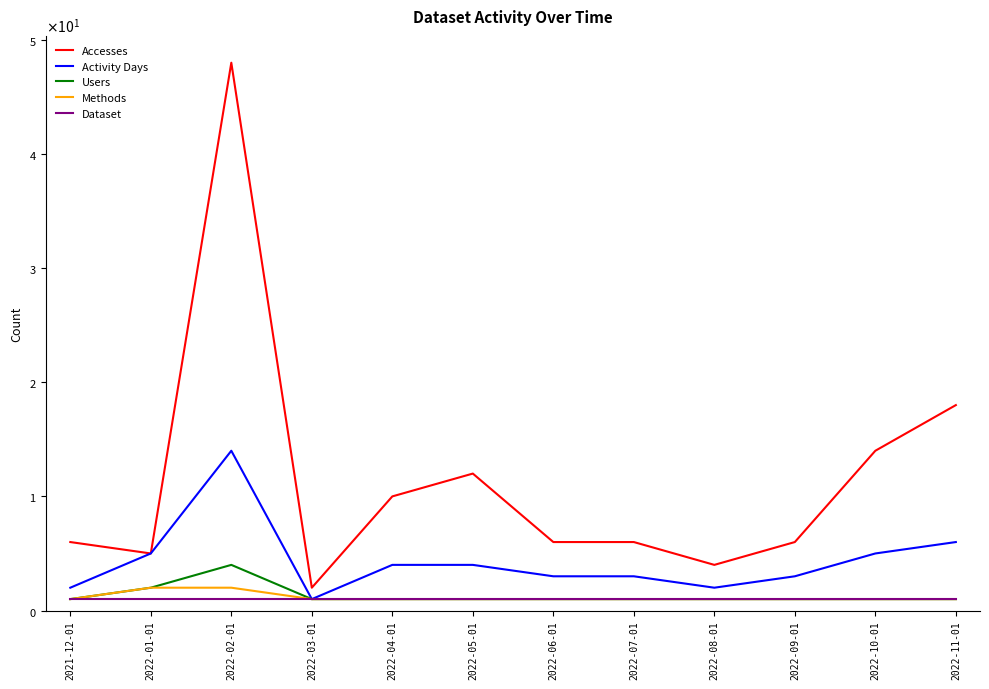

The value of Accesses at 2022-03-01 is 2. True or false?

True